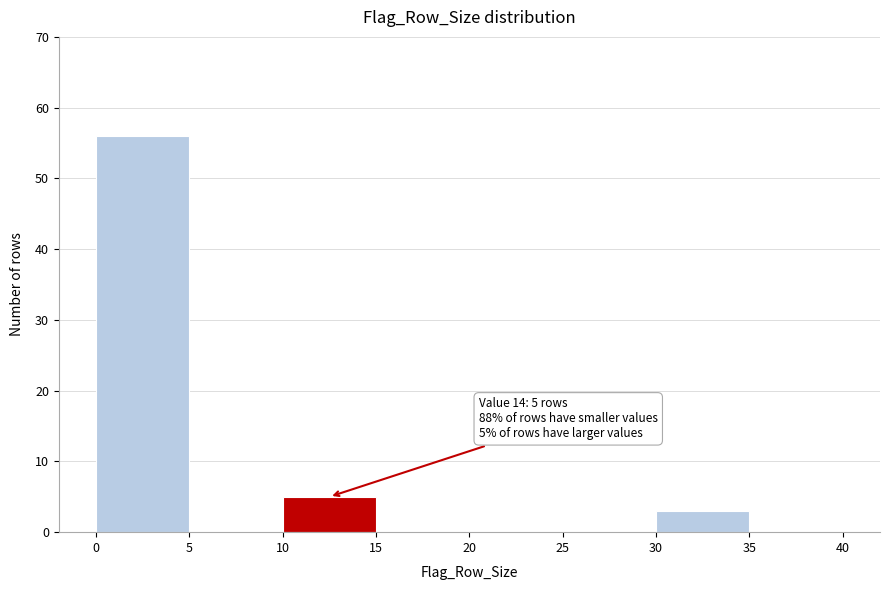

Over which range of the x-axis is the bar tallest?

0 to 5